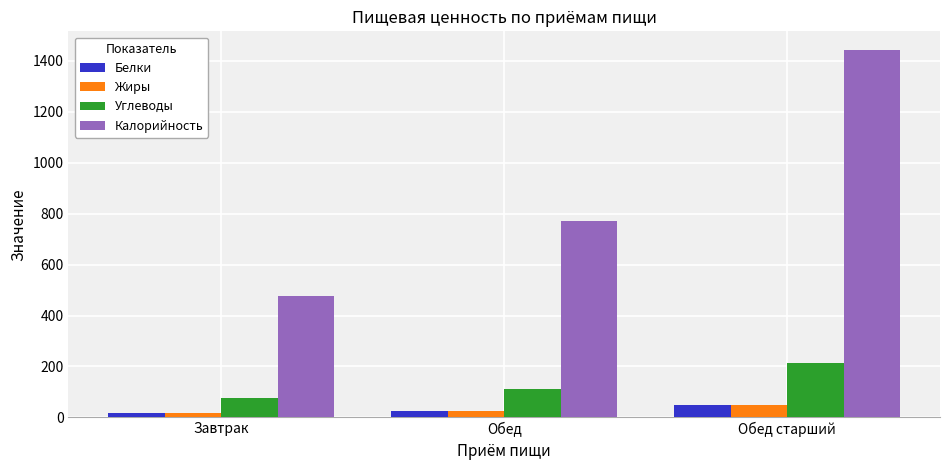

Is it true that Углеводы equals 62.7 at Обед старший?

False